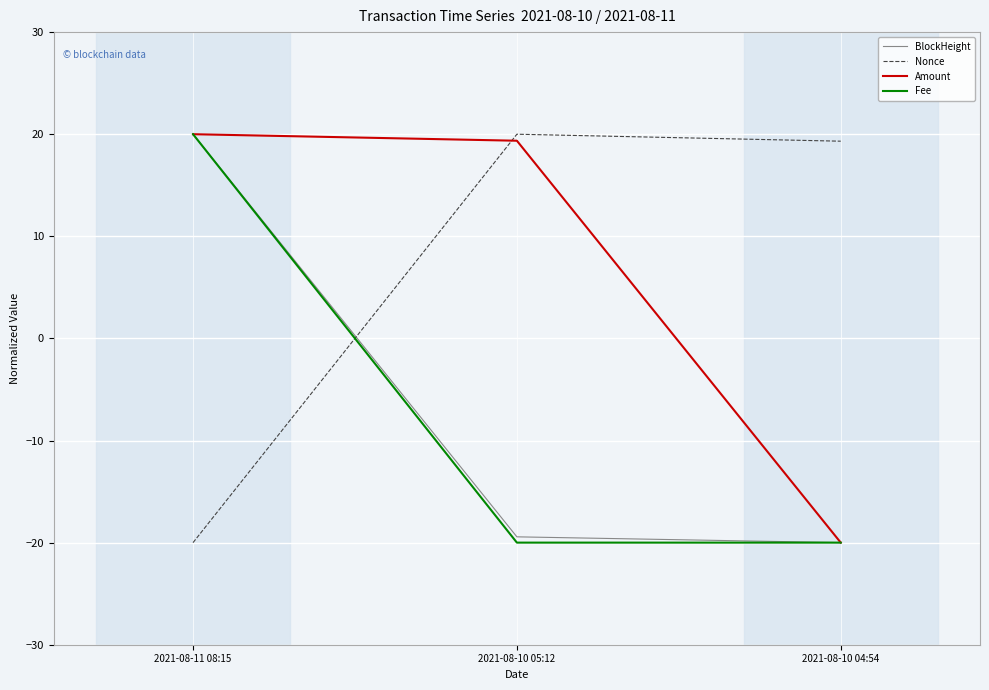

What position from the right is 2021-08-11 08:15?

3